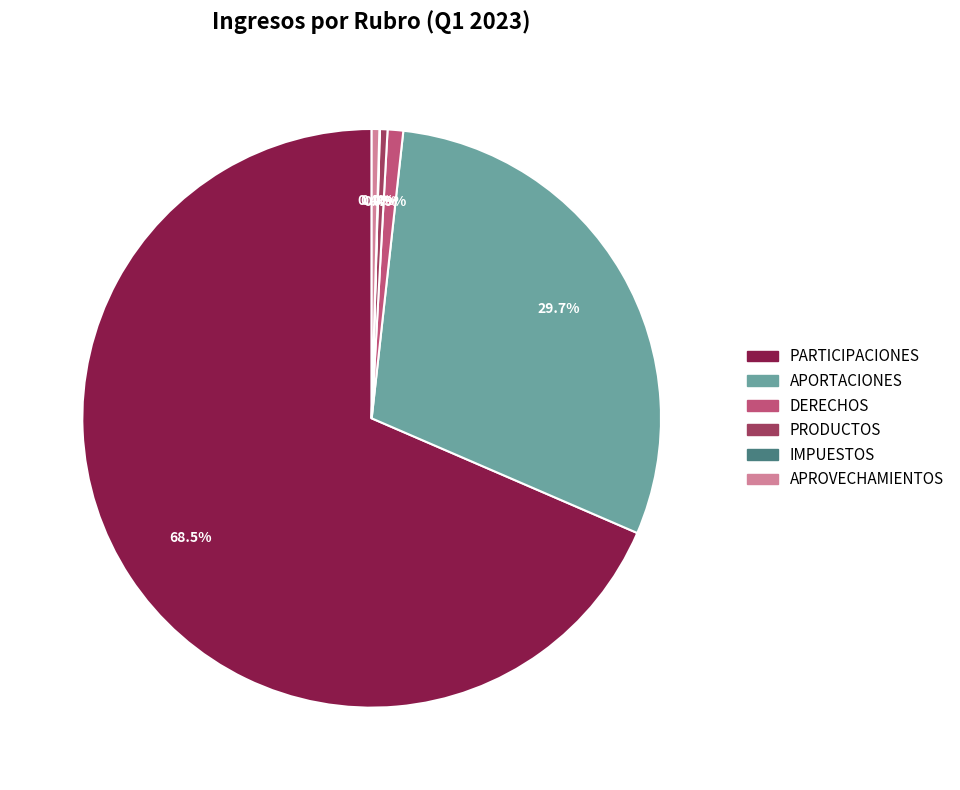

Does any single category account for the majority?

Yes